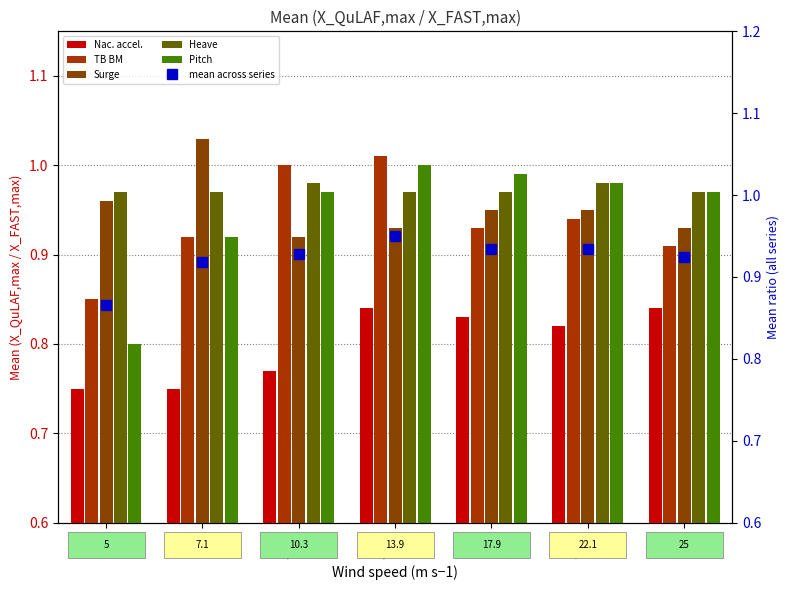

What is the spread (max minus min) of values at 22.1?

0.2